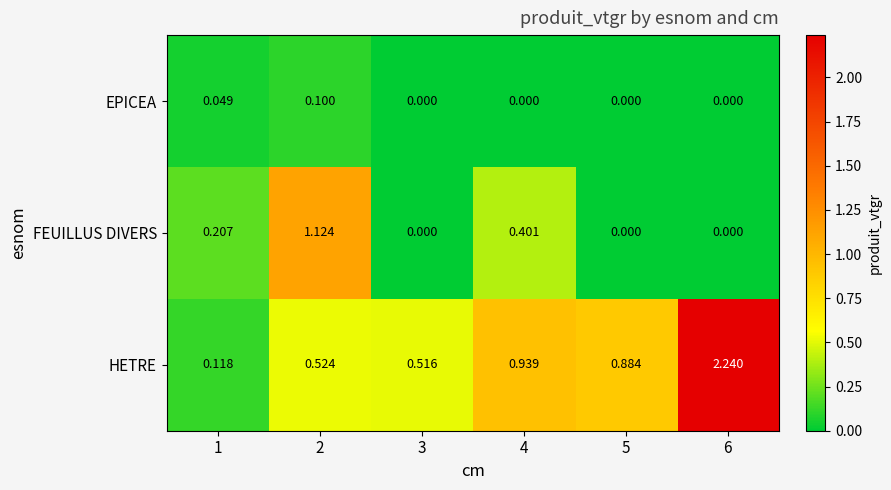

Which series has the largest range (max minus min)?

HETRE